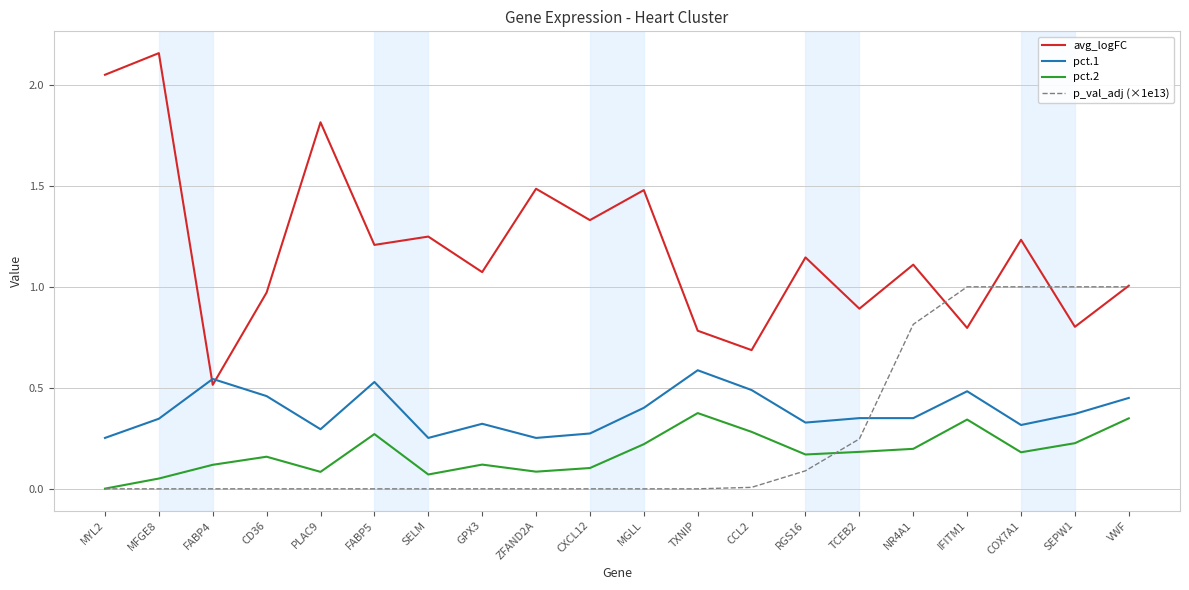

How many lines are shown in the chart?

4